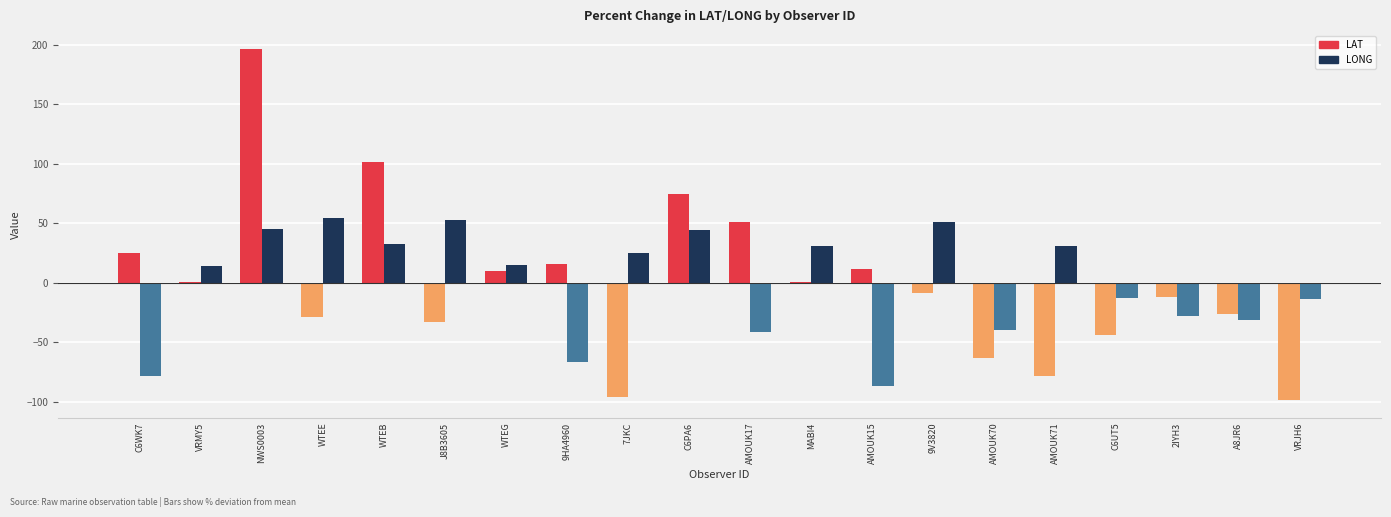

What is the sum of the LONG values at 9HA4960 and 9V3820?

-15.8